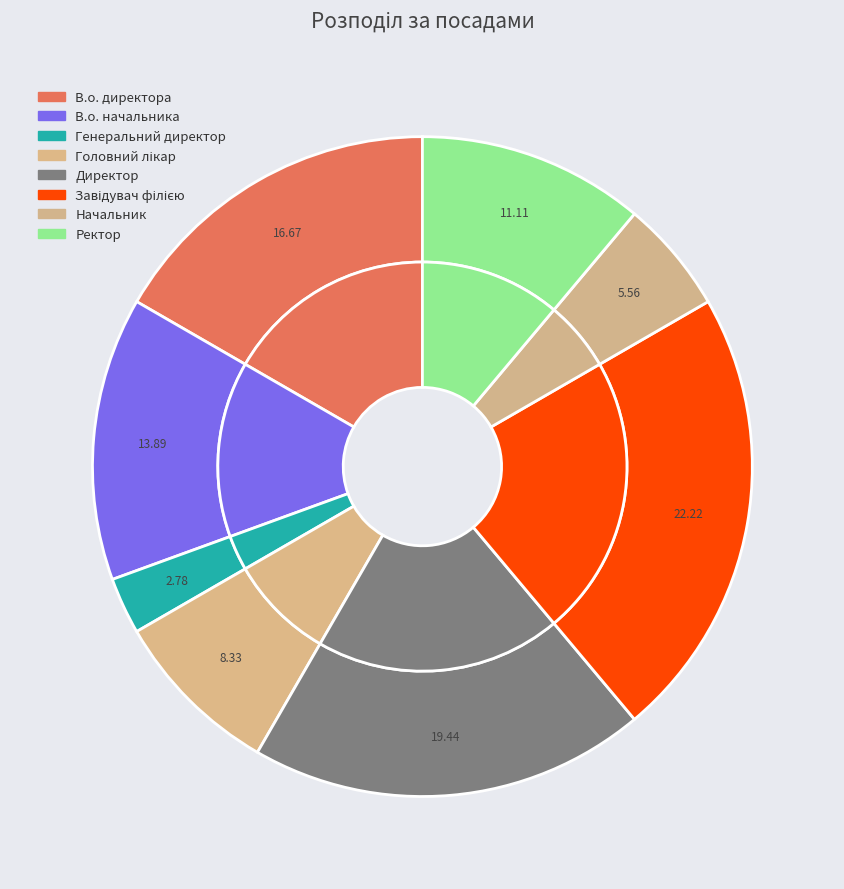

To the nearest percent, what is the combined percentage of Генеральний директор and Ректор?

14%